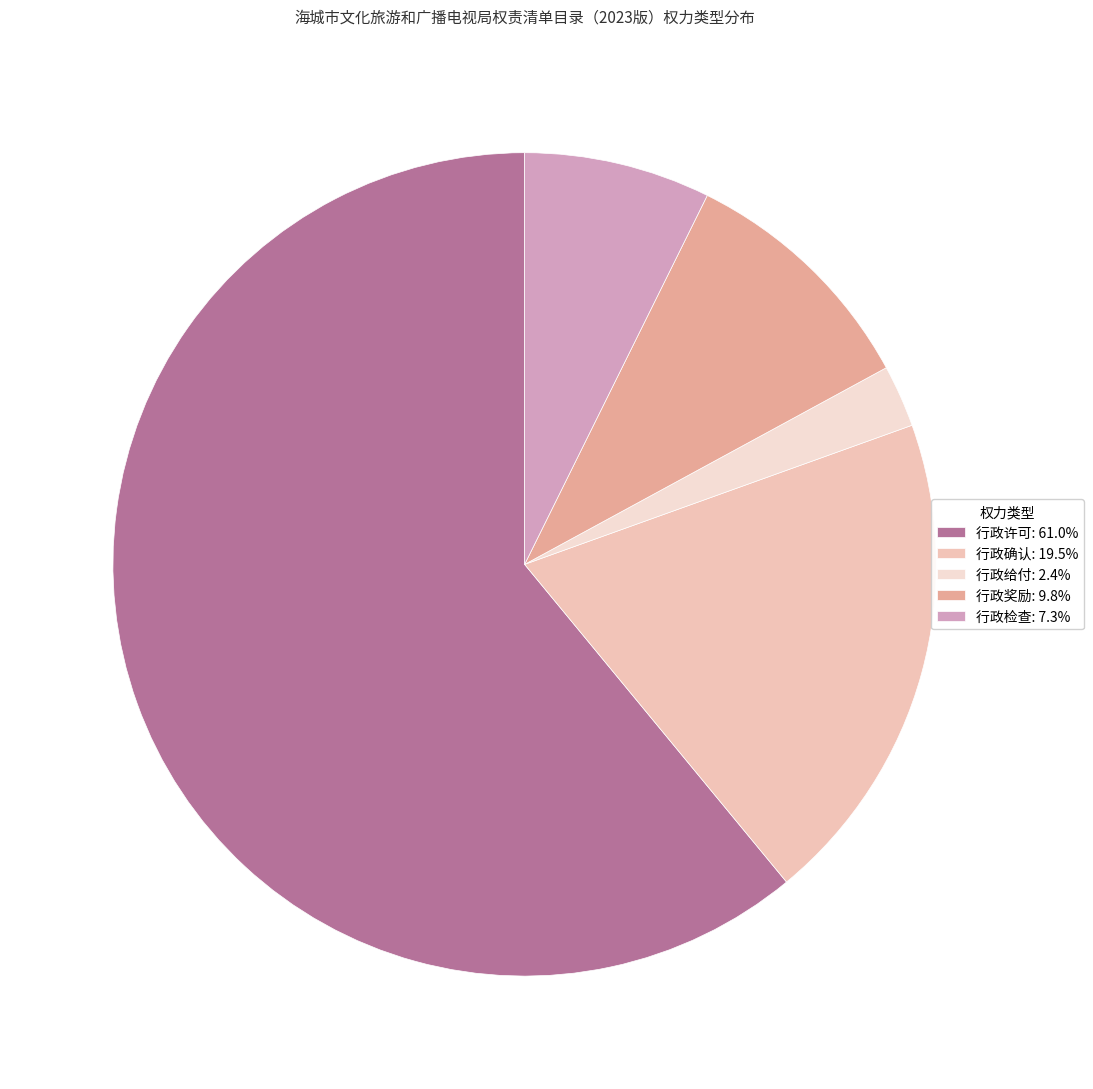

To the nearest percent, what is the difference between the largest and smallest slice percentages?

59%